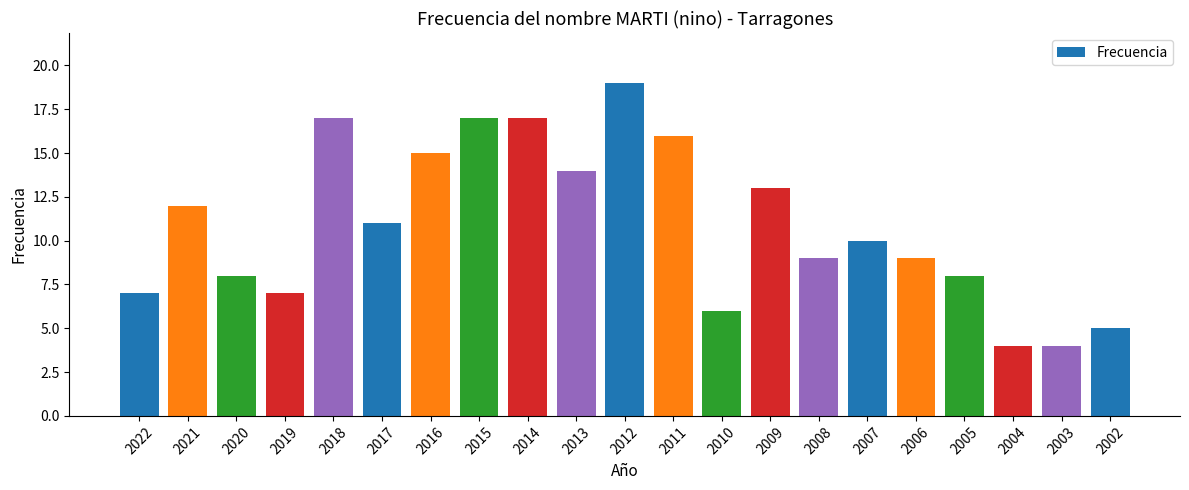

What is the average value?

11